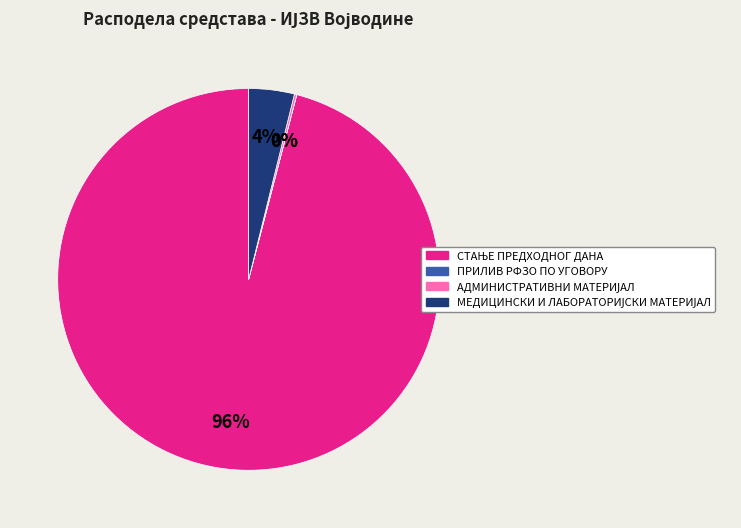

Is there a majority slice in this chart?

Yes